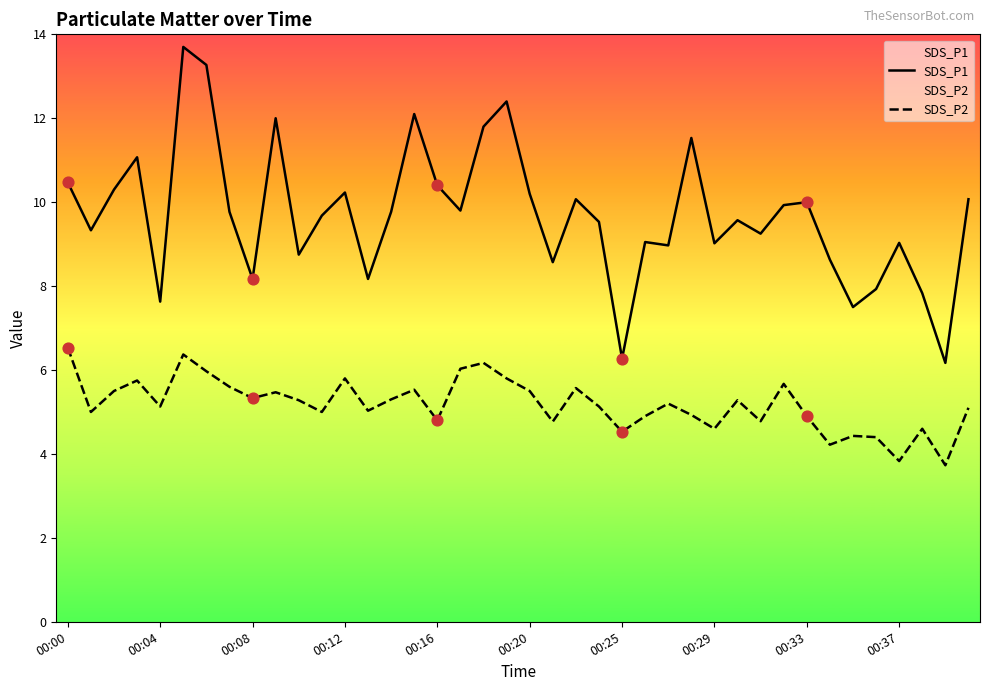

What is the total value across all series at 00:00?

17.0